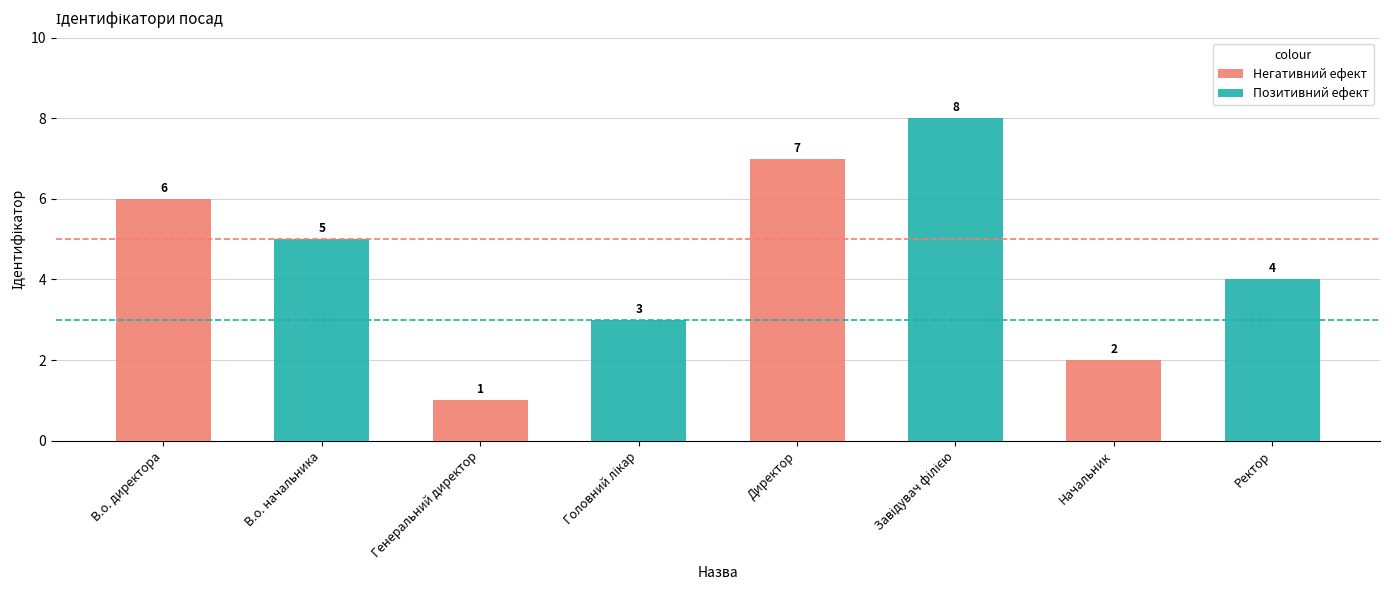

At which label does Негативний ефект reach its peak?

Директор